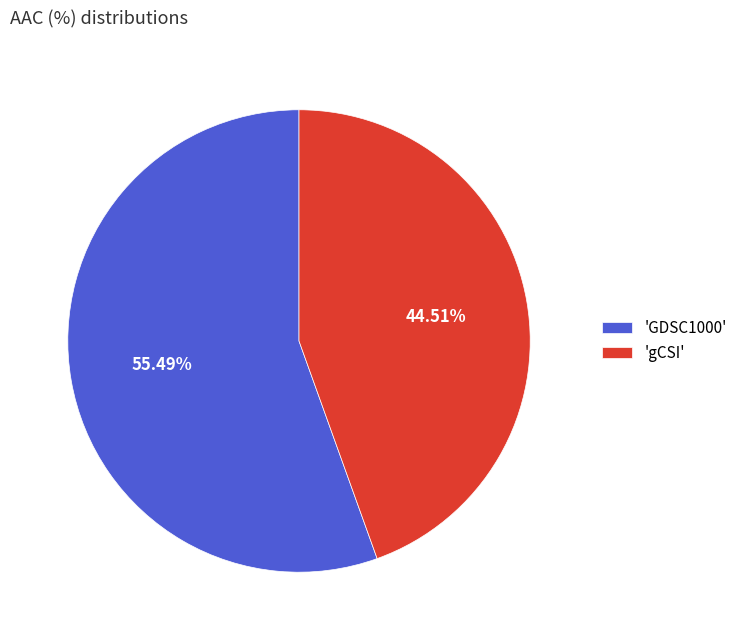

How many segments does this pie chart have?

2